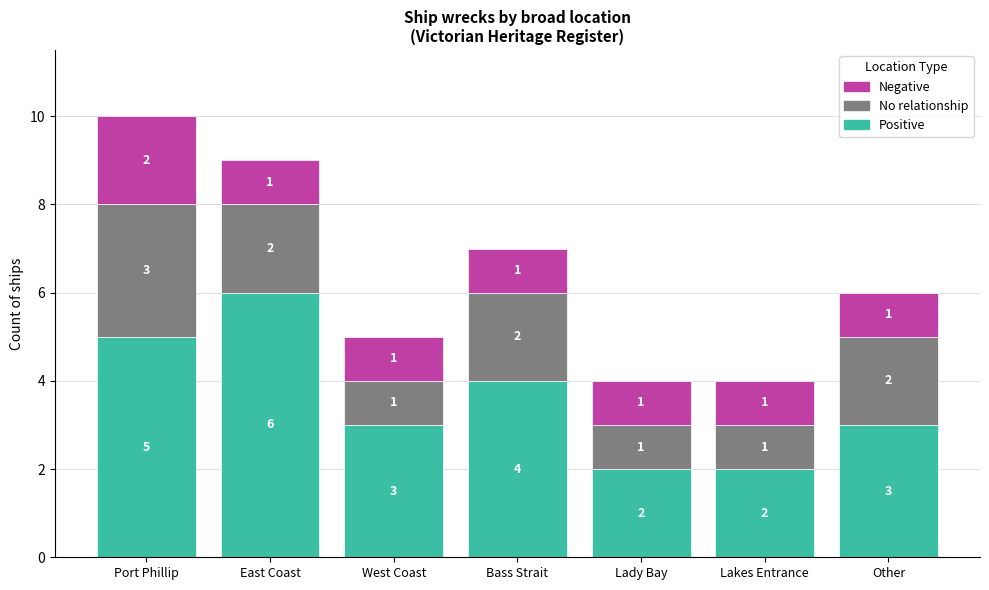

At which category is the sum across all series the highest?

Port Phillip